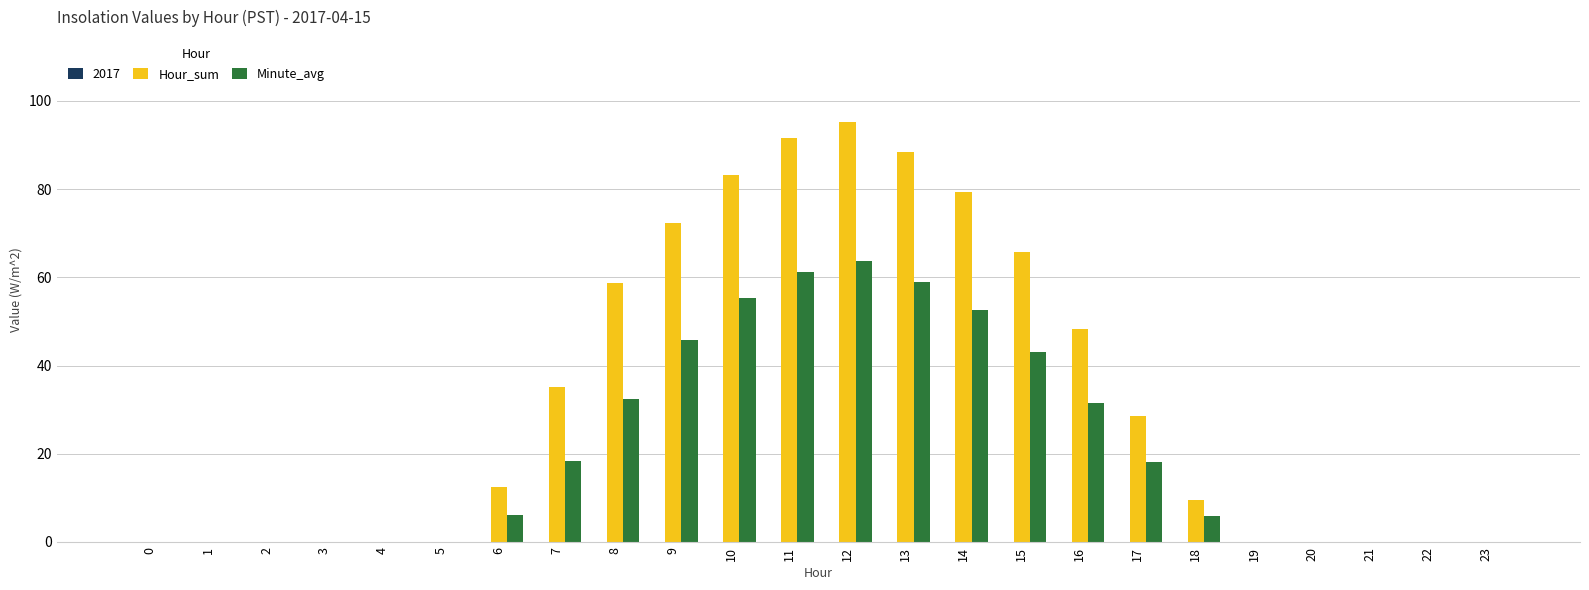

True or false: Hour_sum has a value of -47.1 at 20.

False